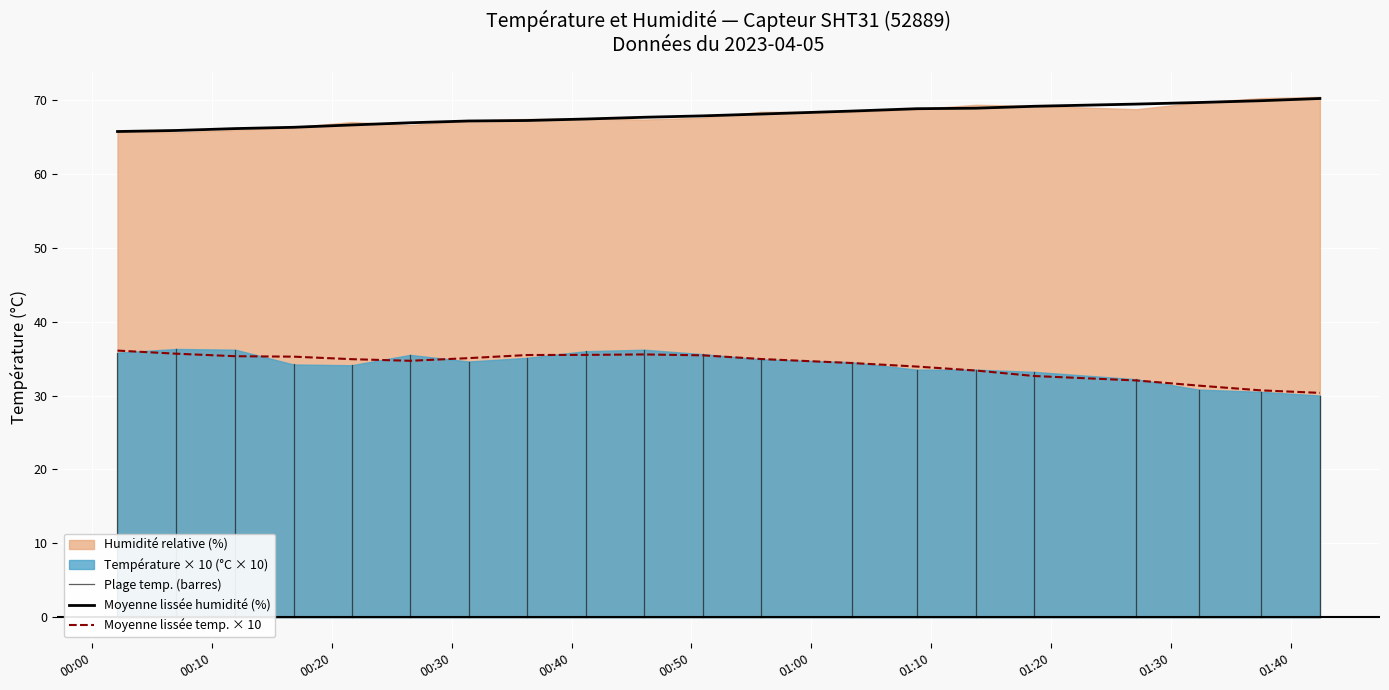

What position from the left is 00:46?

10